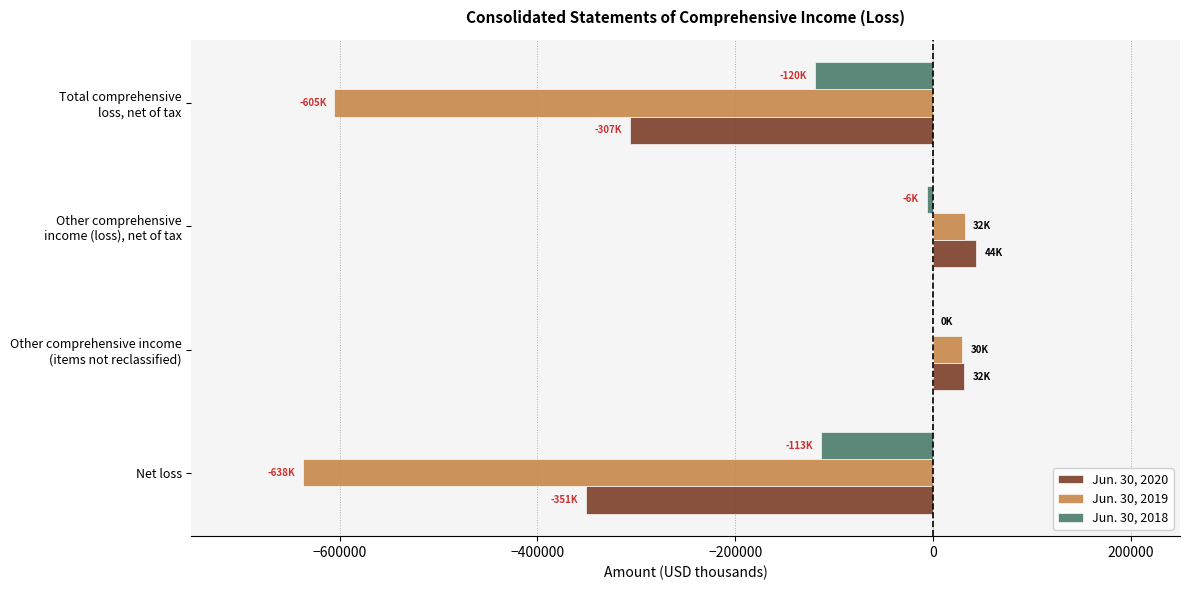

What is the maximum value shown in the chart?

44065